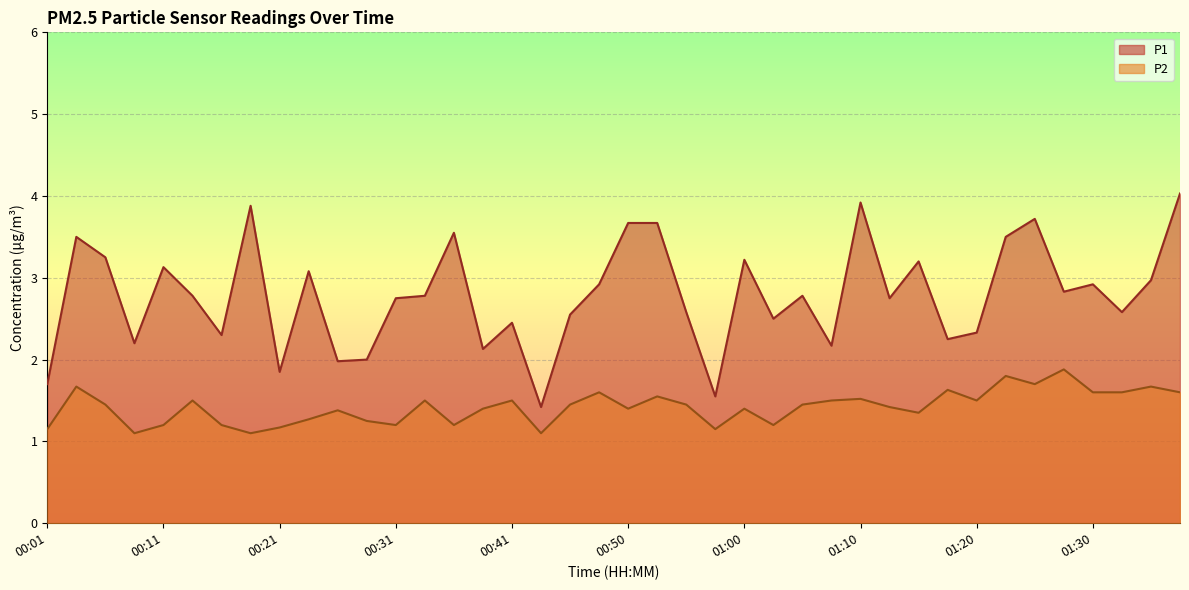

Where is the first local maximum for P1?

00:04